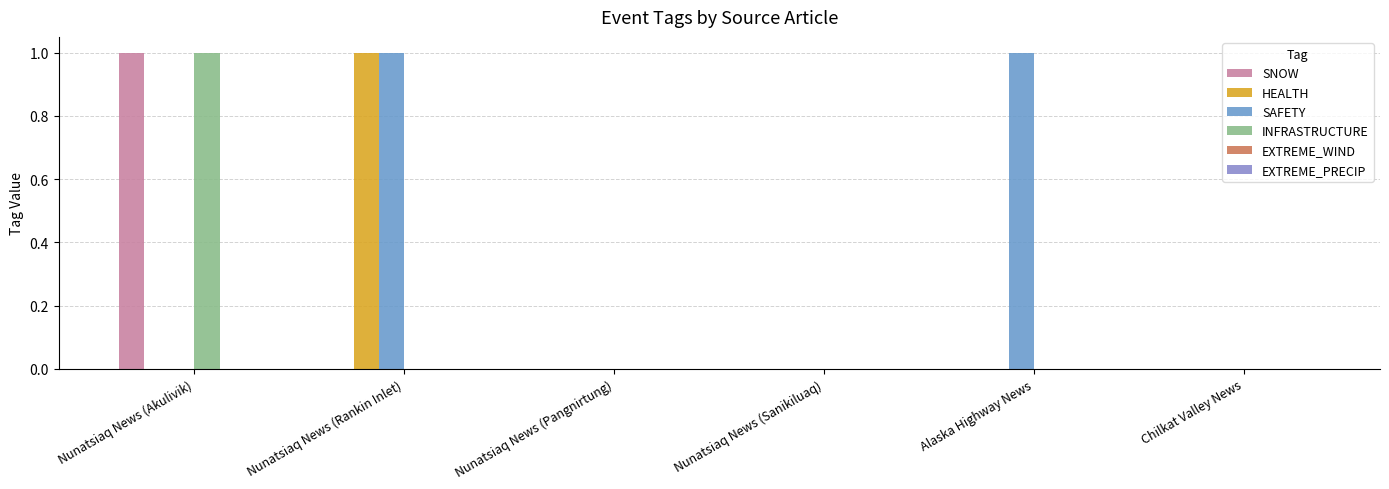

Are the bars horizontal?

No